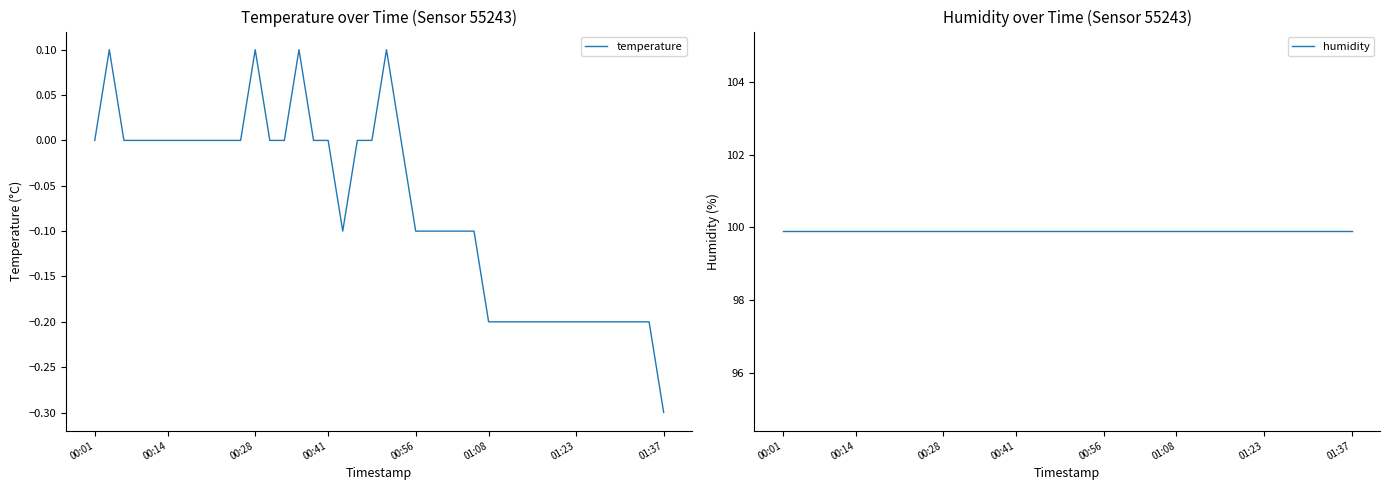

Between 13 and 37, which series saw the biggest shift?

temperature